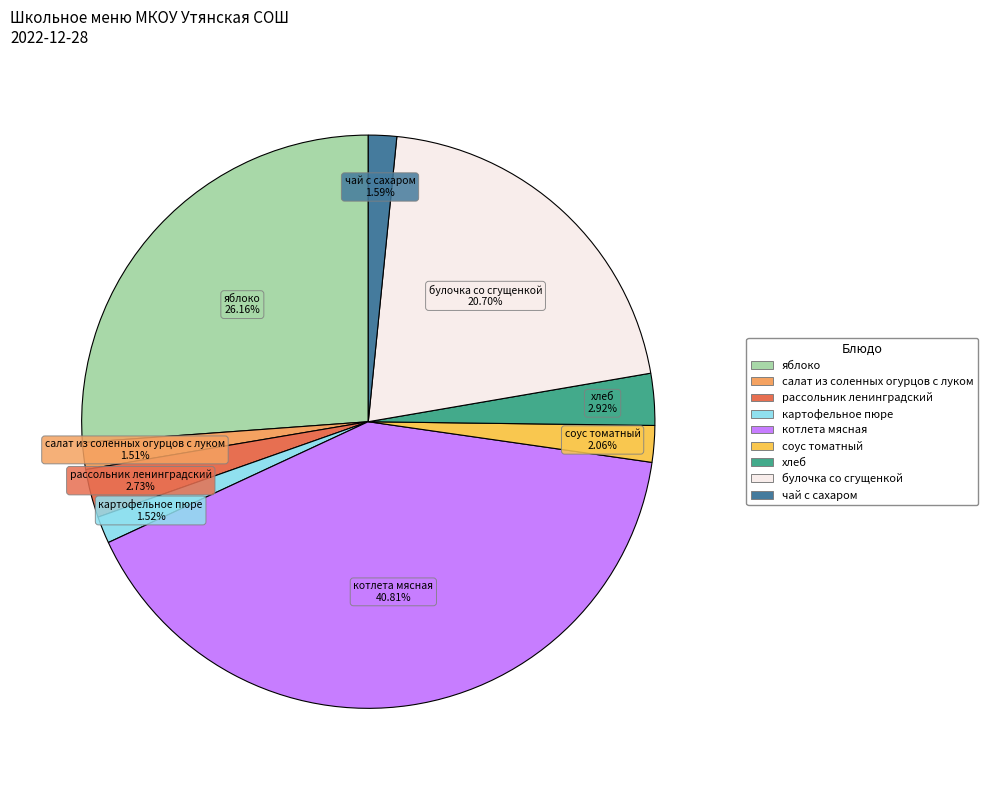

What is the largest slice in the pie chart?

котлета мясная